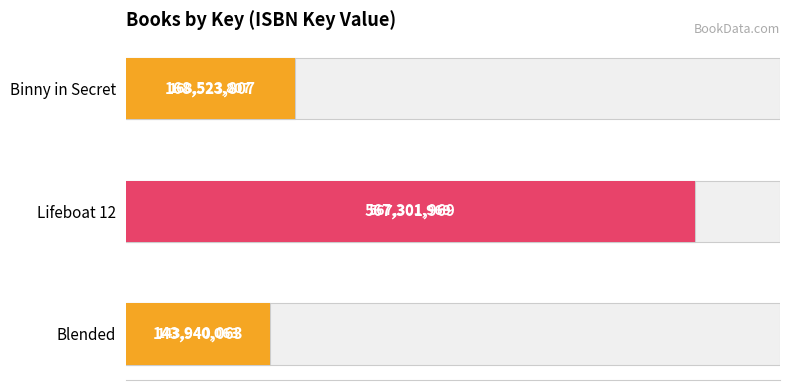

How many data points are above 168523807?

1